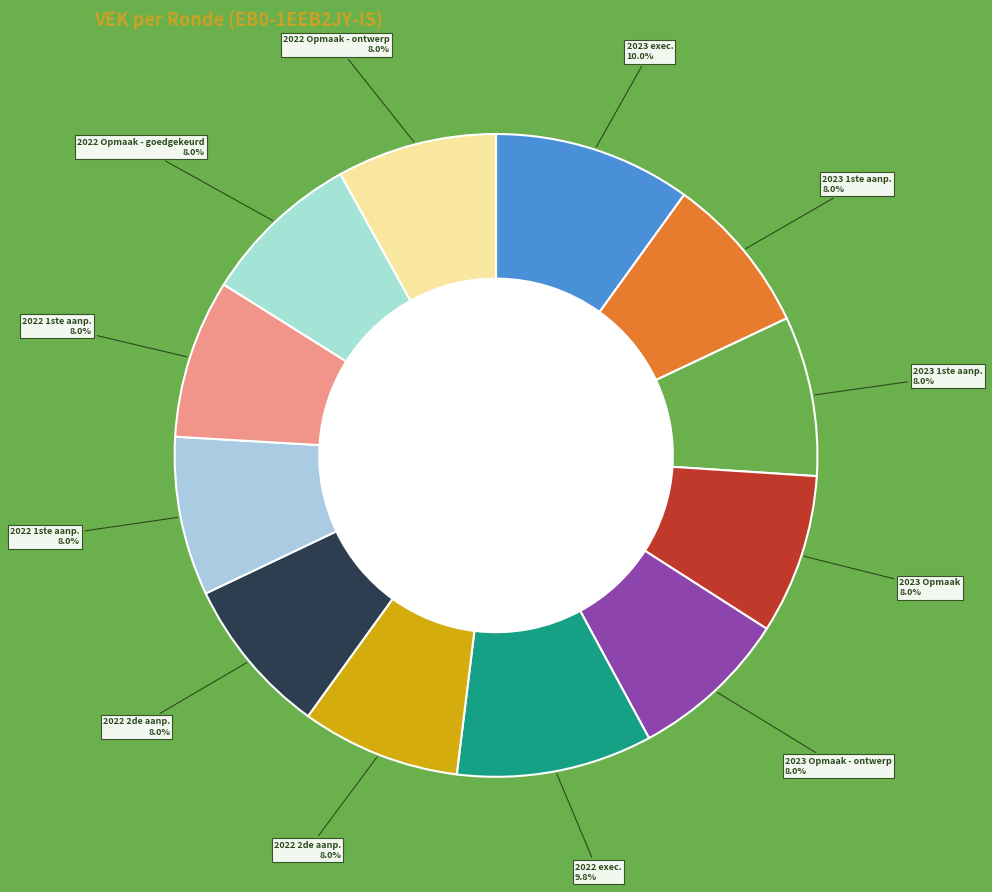

How many segments does this pie chart have?

12